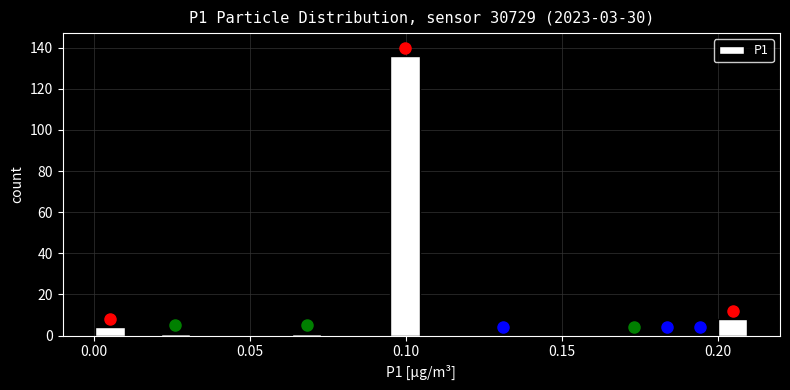

Read against the x-axis, roughly where is the centre of the tallest bar?

0.100